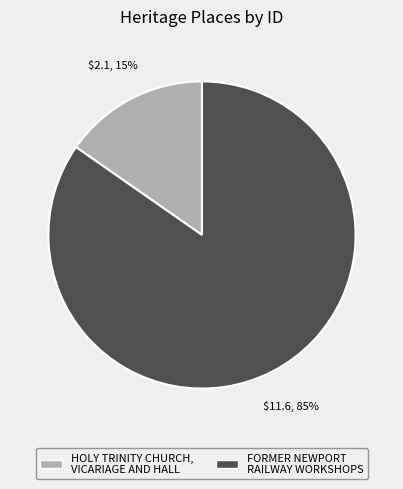

Which has a higher value, HOLY TRINITY CHURCH, VICARIAGE AND HALL or FORMER NEWPORT RAILWAY WORKSHOPS?

FORMER NEWPORT RAILWAY WORKSHOPS